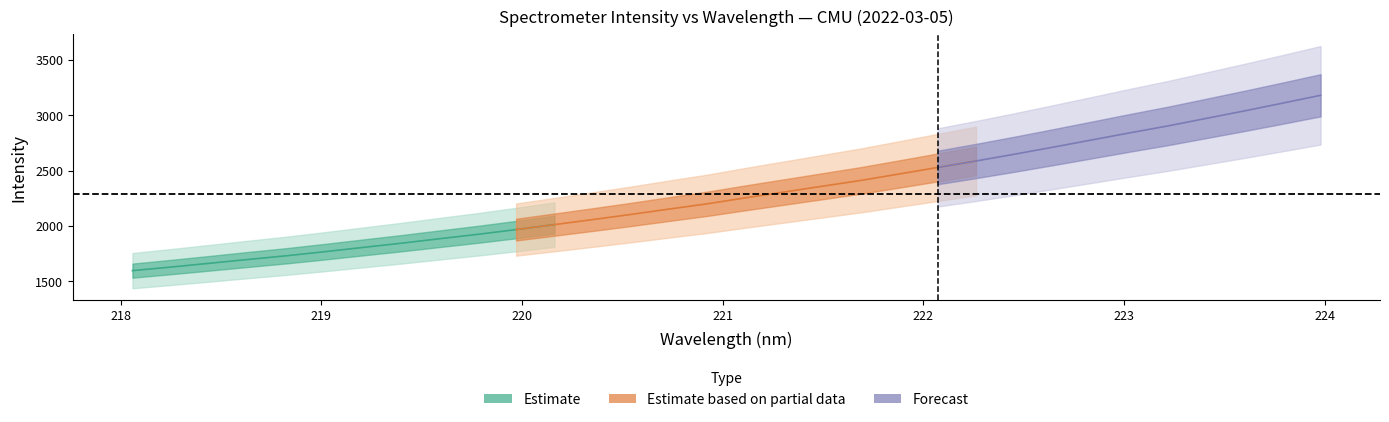

True or false: x and y cross at least once.

False